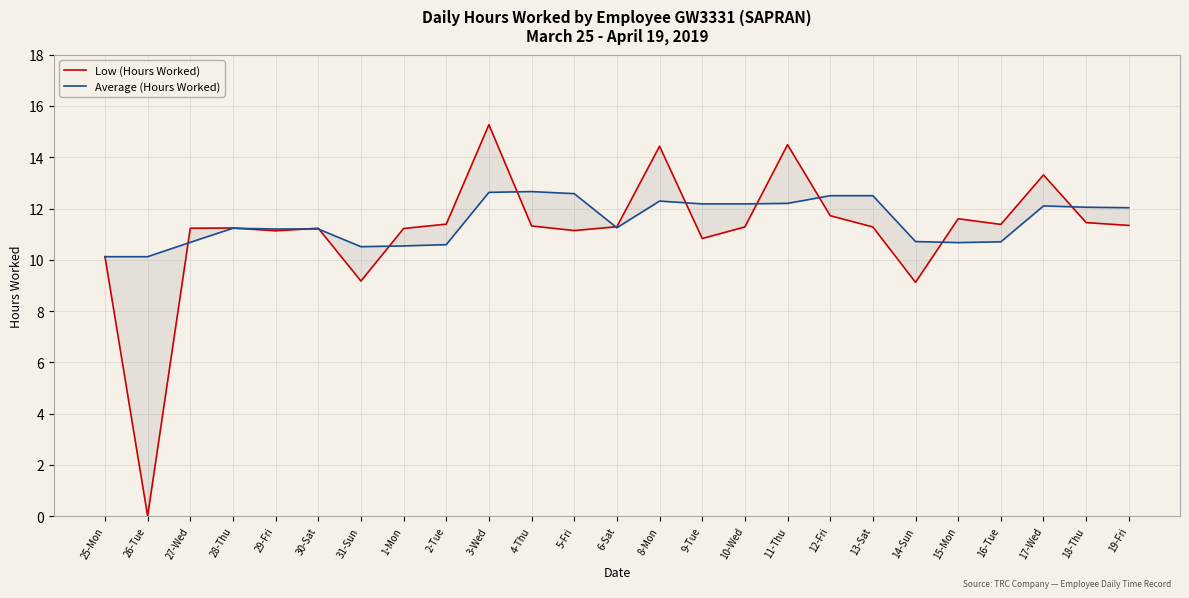

What is the label of the 1st point from the left?

25-Mon